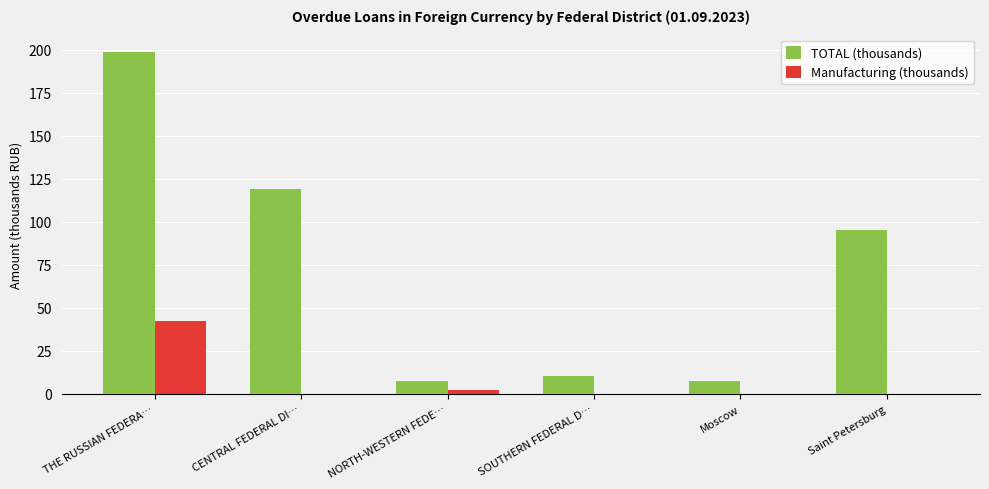

Is it true that Manufacturing (thousands) equals 0.0 at Moscow?

True